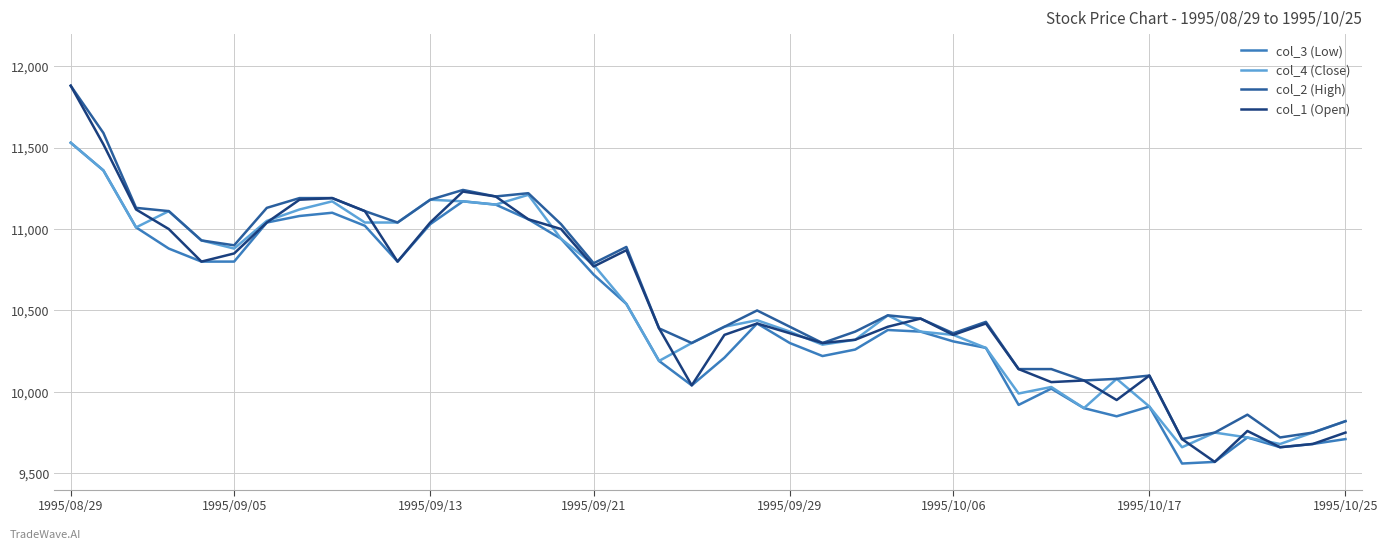

What is the maximum value shown in the chart?

11880